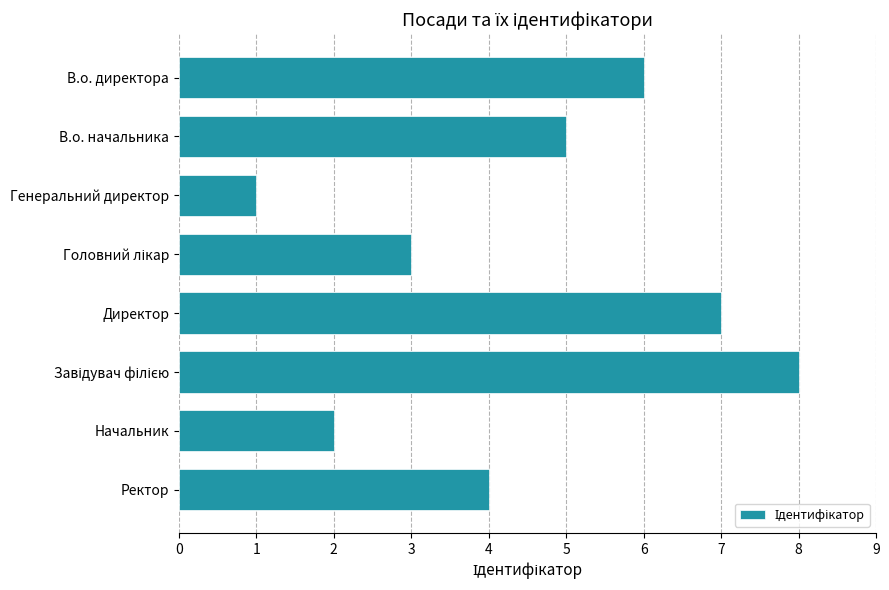

How many bars are there in total?

8